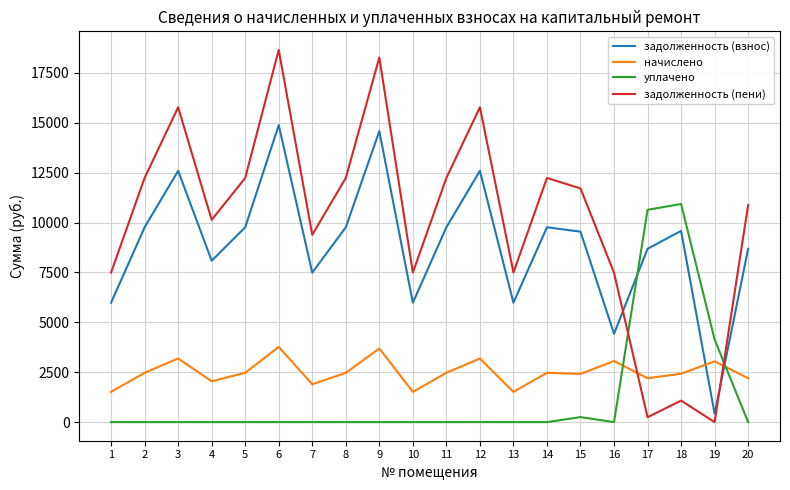

Is it true that задолженность (пени) equals 5728.8 at 4?

False